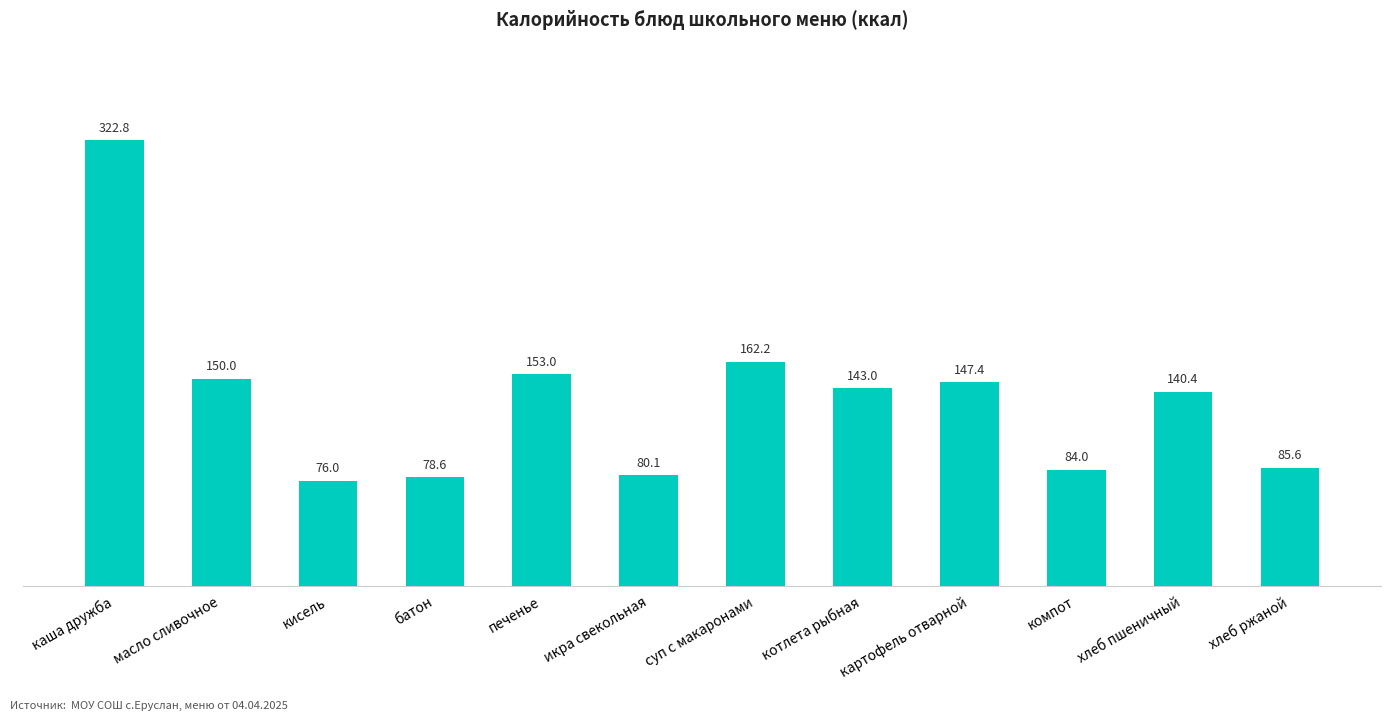

Approximately how many times larger is the value at компот compared to суп с макаронами?

0.5